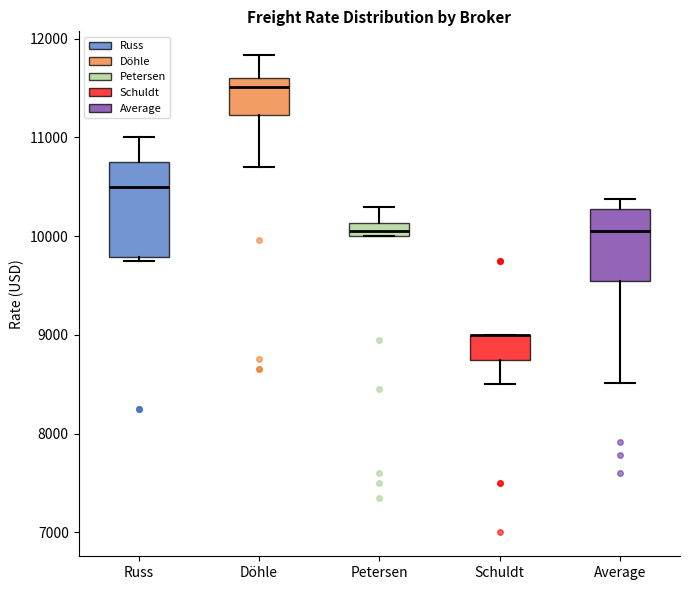

Which box is the tallest, from its lower edge to its upper edge?

Russ